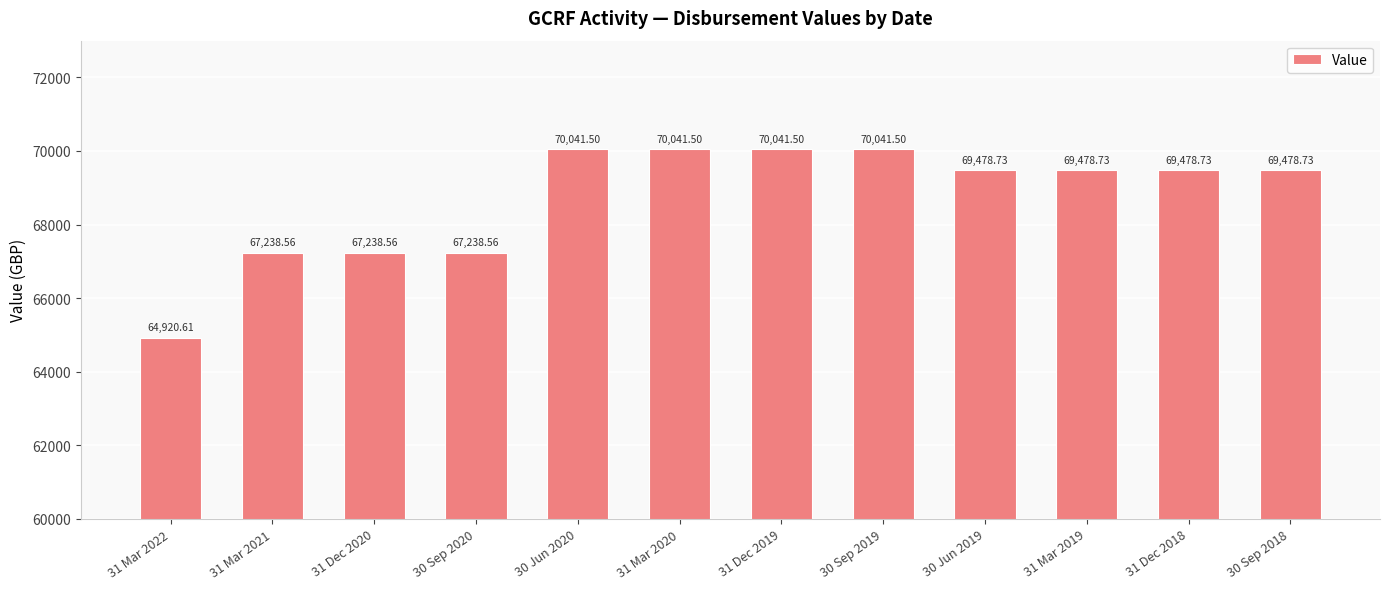

What is the average value?

68726.4